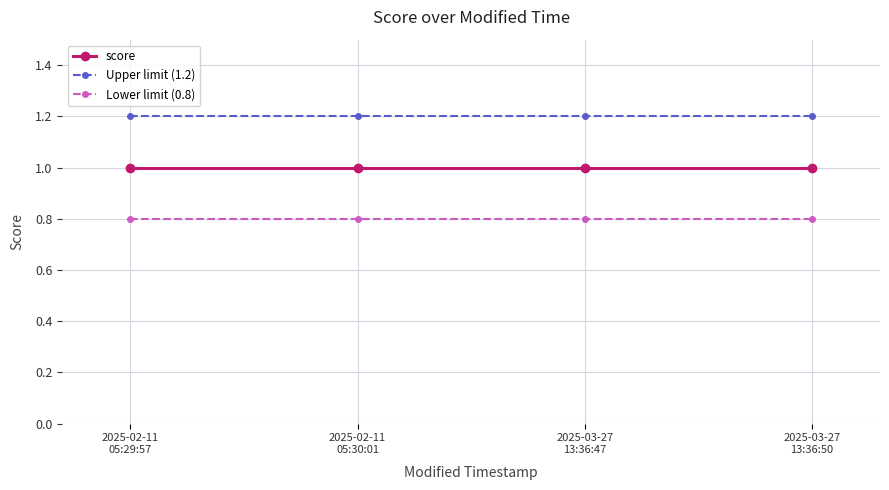

Rank the series by their average value, from lowest to highest.

Lower limit (0.8), score, Upper limit (1.2)